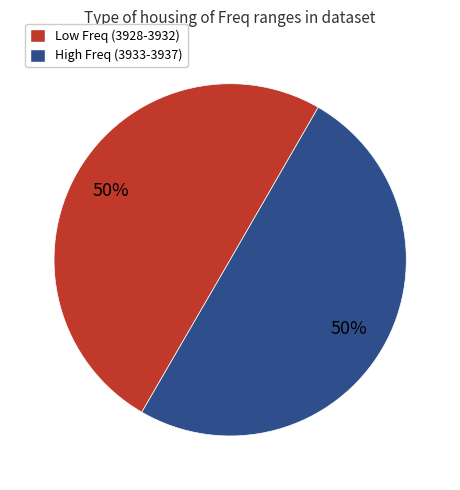

To the nearest percent, what portion does High Freq (3933-3937) represent?

50%